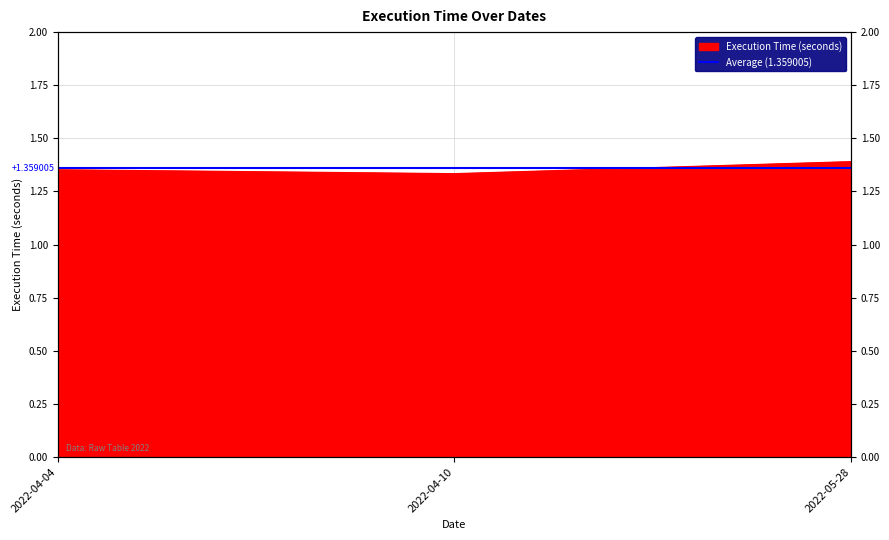

At which category does the chart reach its peak across all series?

2022-05-28